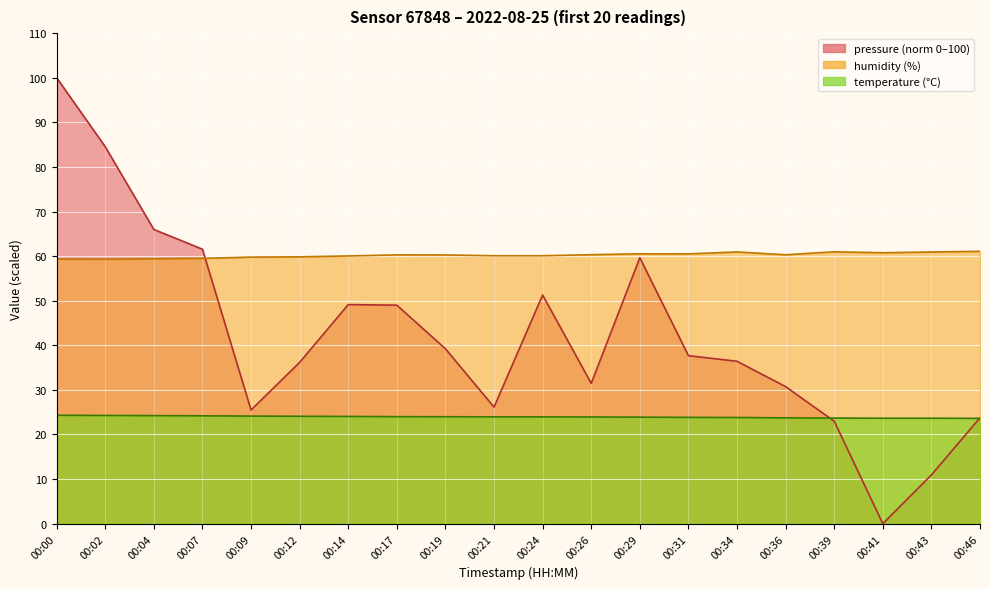

What is the sum of the temperature values at 00:29 and 00:00?

48.2